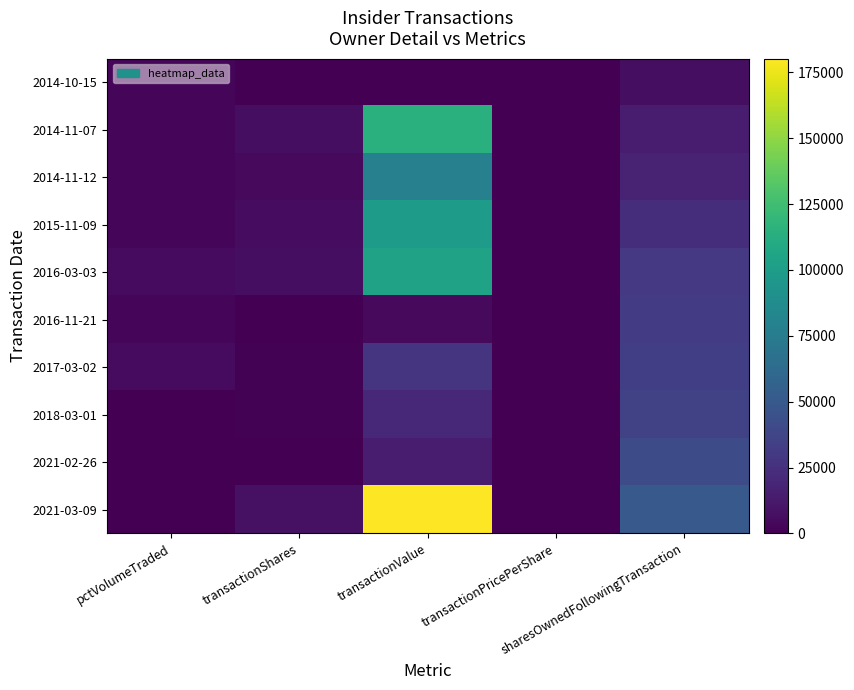

Rank the series by their maximum value, from highest to lowest.

2021-03-09, 2014-11-07, 2016-03-03, 2015-11-09, 2014-11-12, 2021-02-26, 2018-03-01, 2017-03-02, 2016-11-21, 2014-10-15